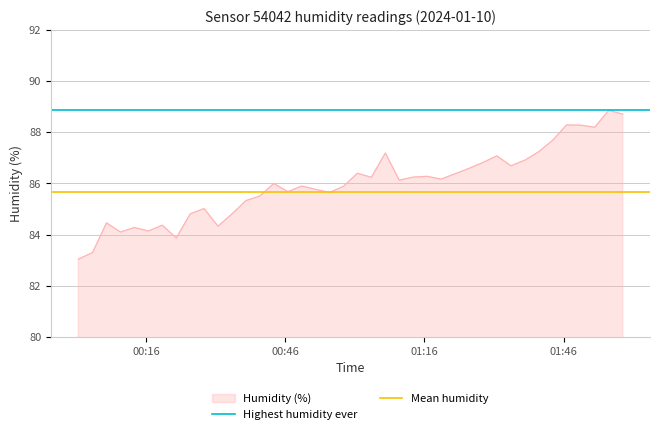

What is the highest value of the Humidity (%) series?

88.9